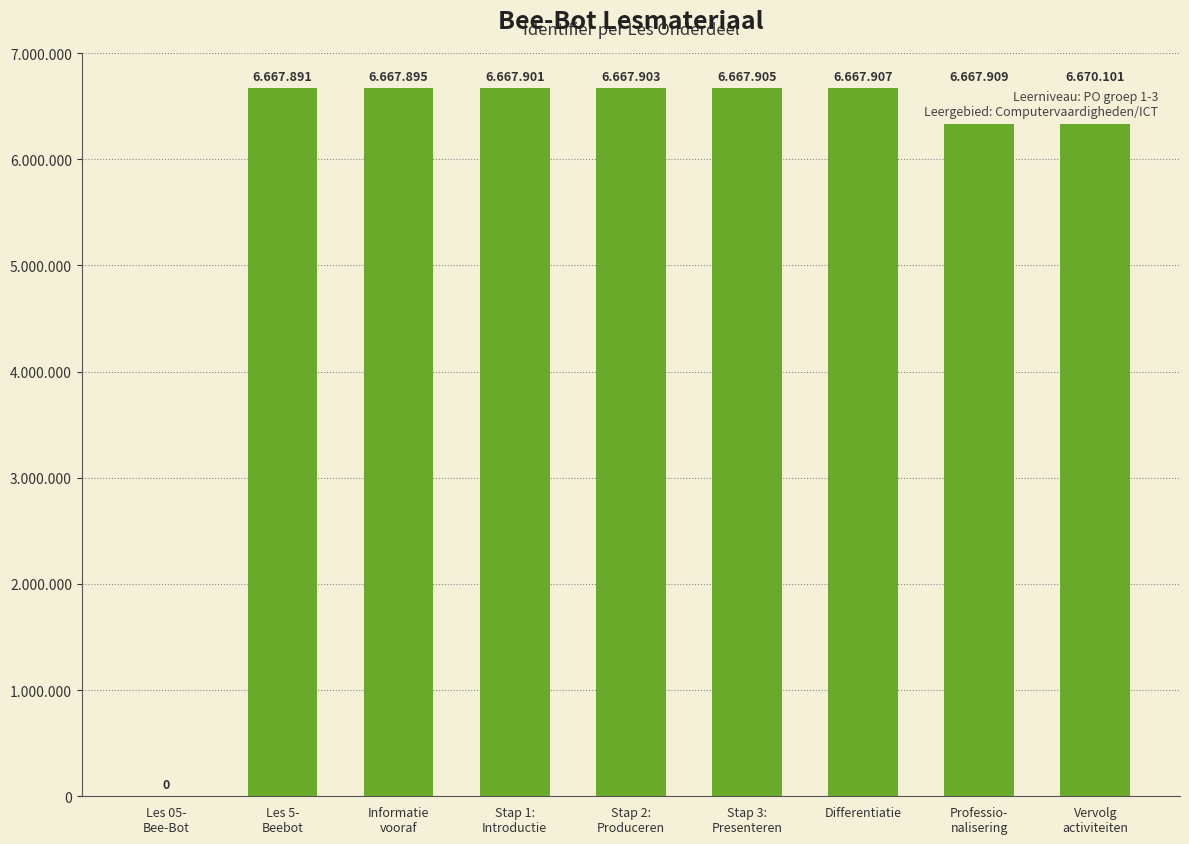

Where is the data nearest to the value 3335050?

Les 5-
Beebot